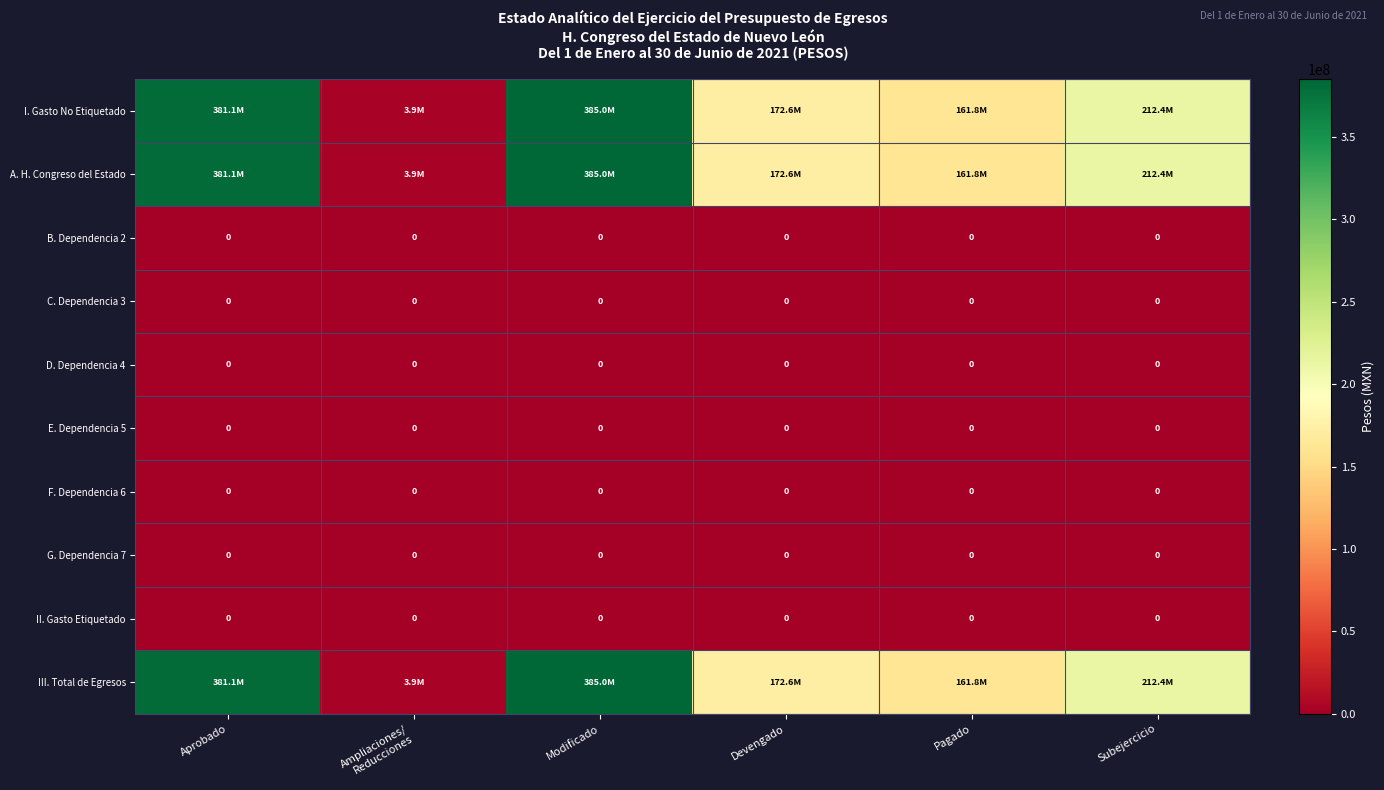

True or false: B. Dependencia 2 has a value of 0 at Pagado.

True